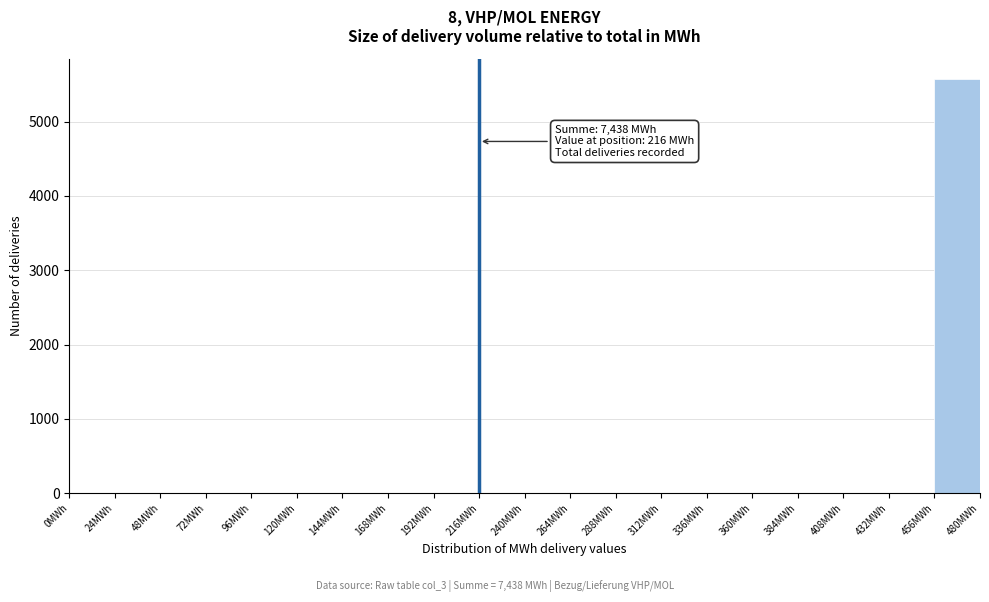

Over which range of the x-axis is the bar tallest?

456 to 480